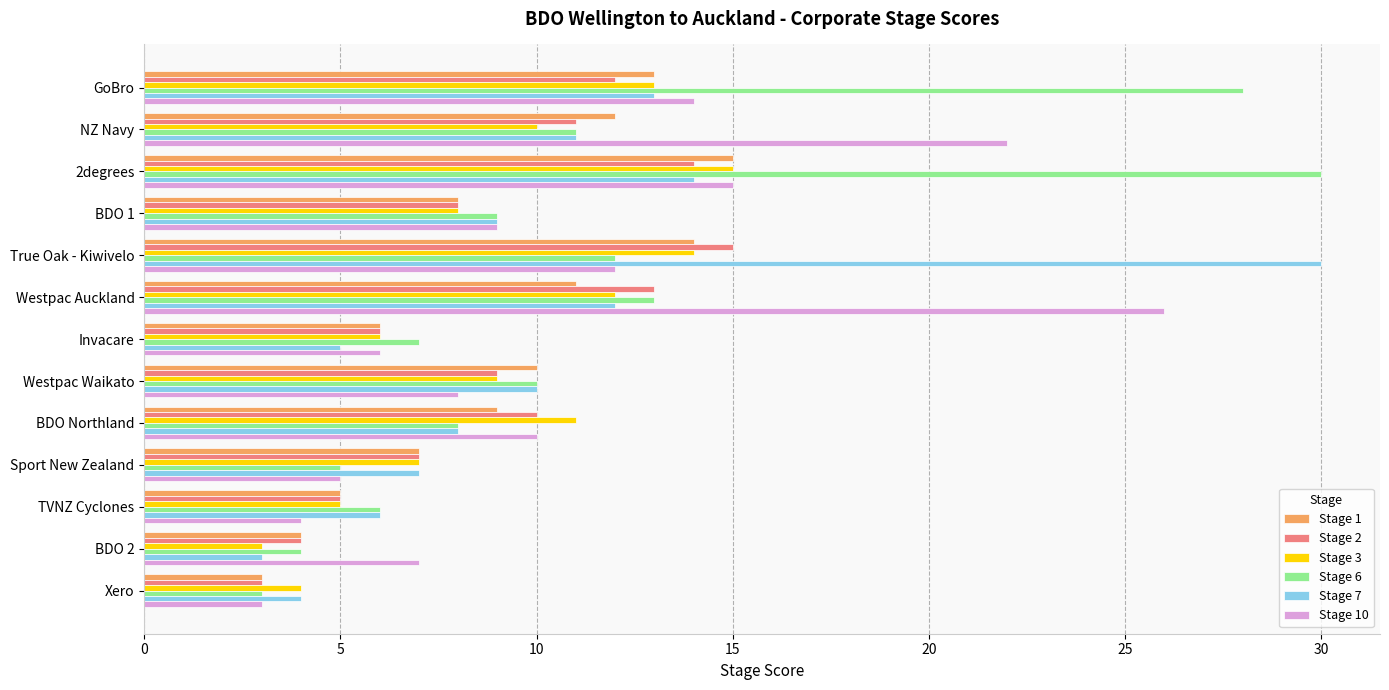

What is the average value of the Stage 10 series?

11